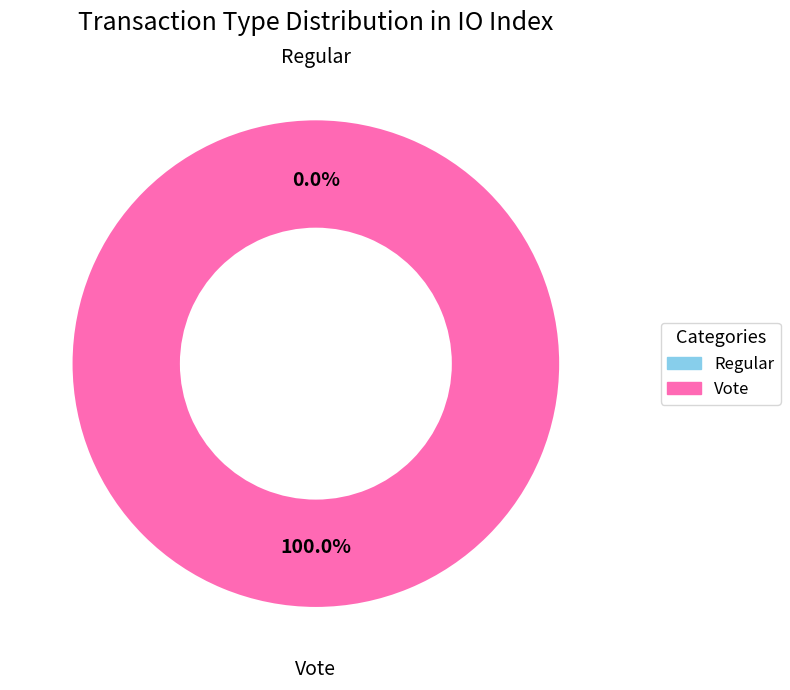

What is the largest slice in the pie chart?

Vote